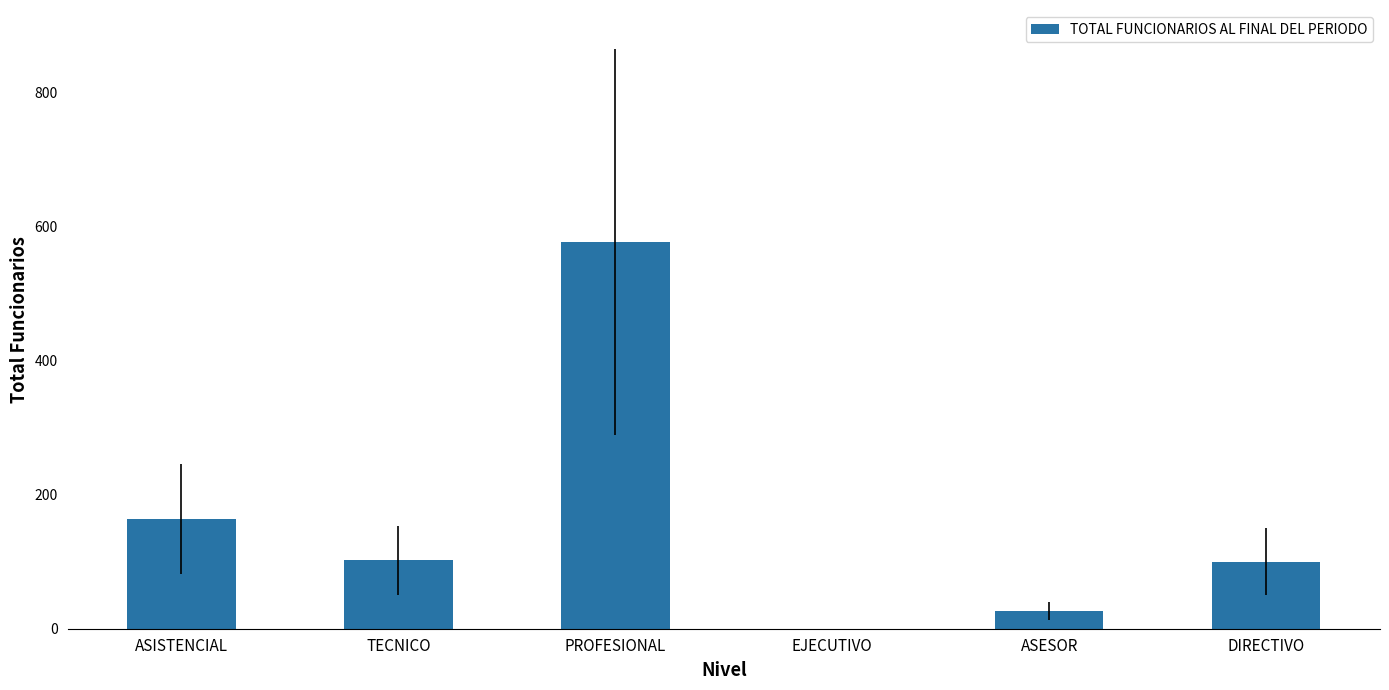

What is the change in value from ASISTENCIAL to ASESOR?

-137